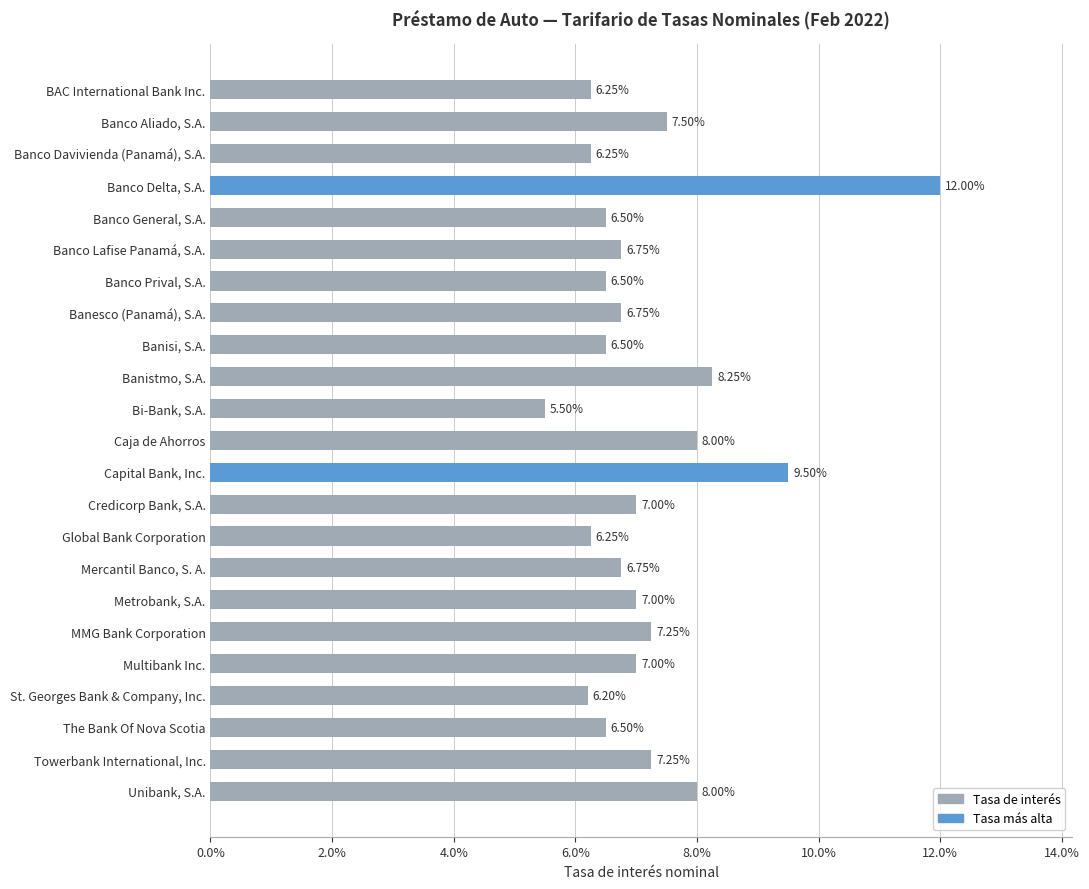

Are the bars horizontal?

Yes